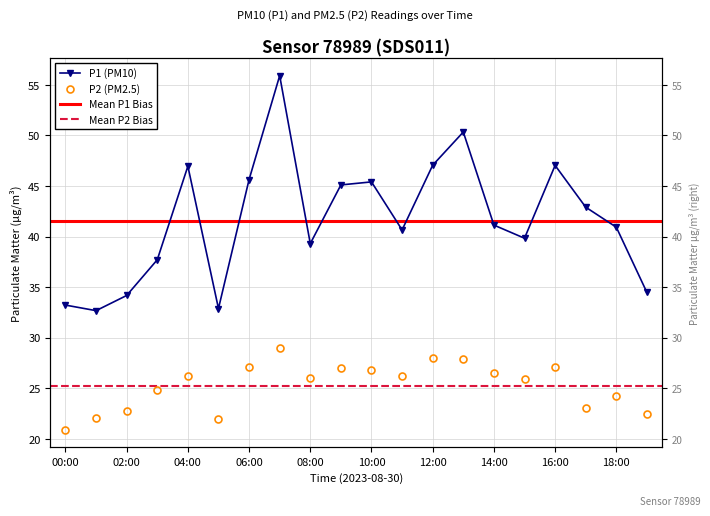

Does the chart have visible grid lines?

Yes